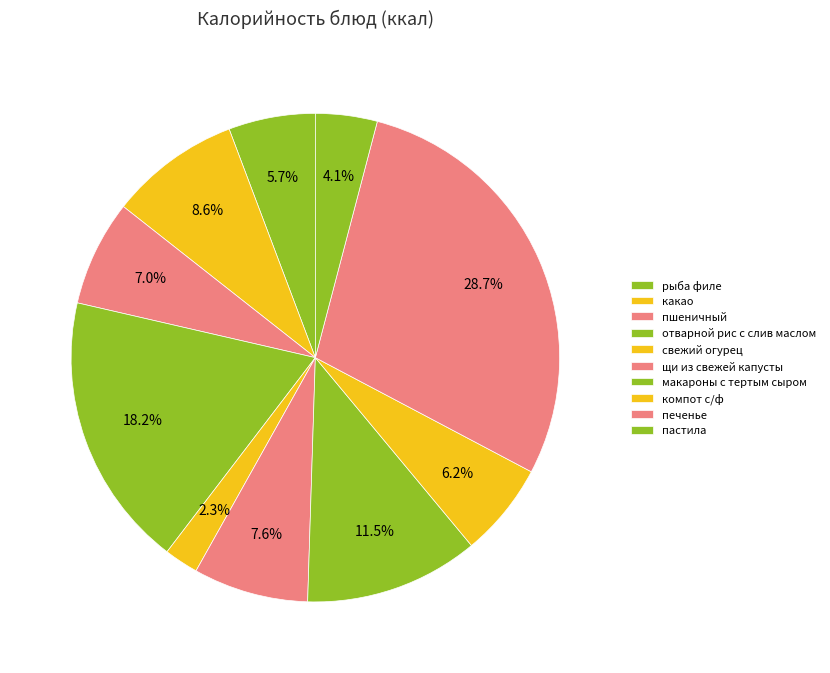

How many segments does this pie chart have?

10